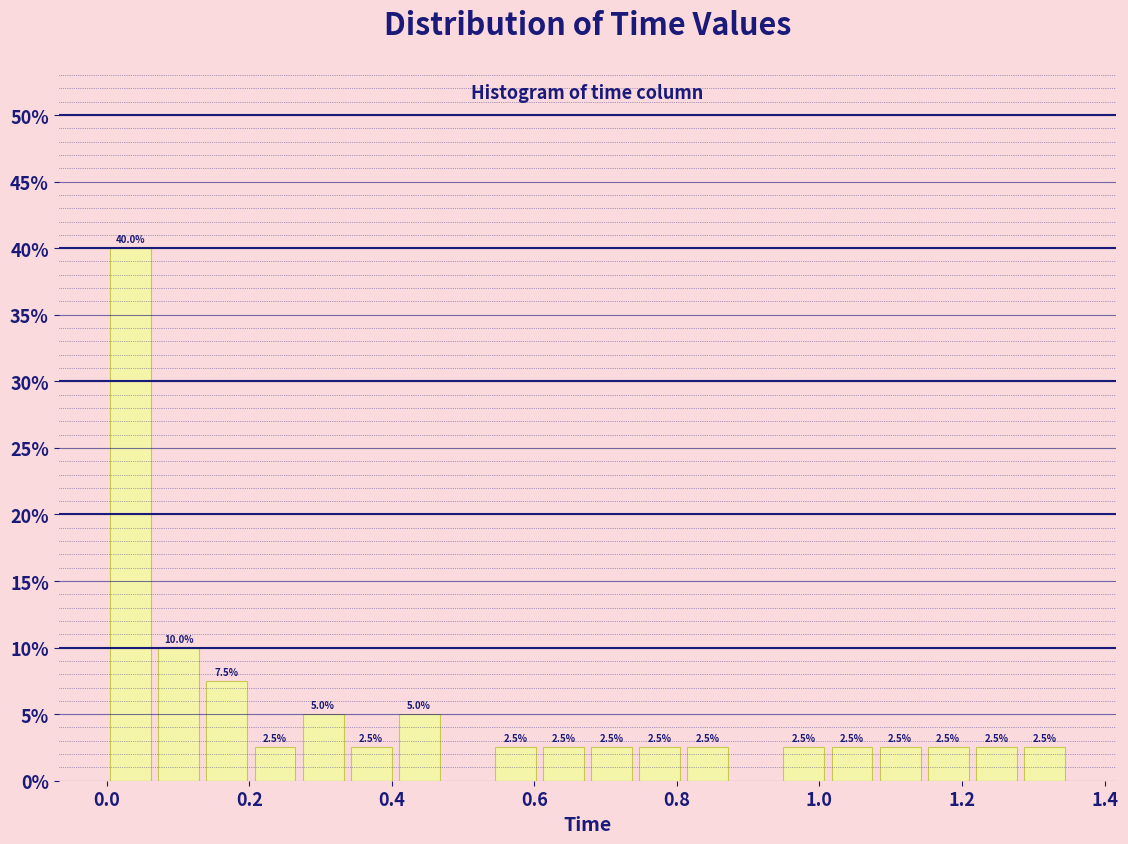

Read against the x-axis, roughly where is the centre of the tallest bar?

0.04